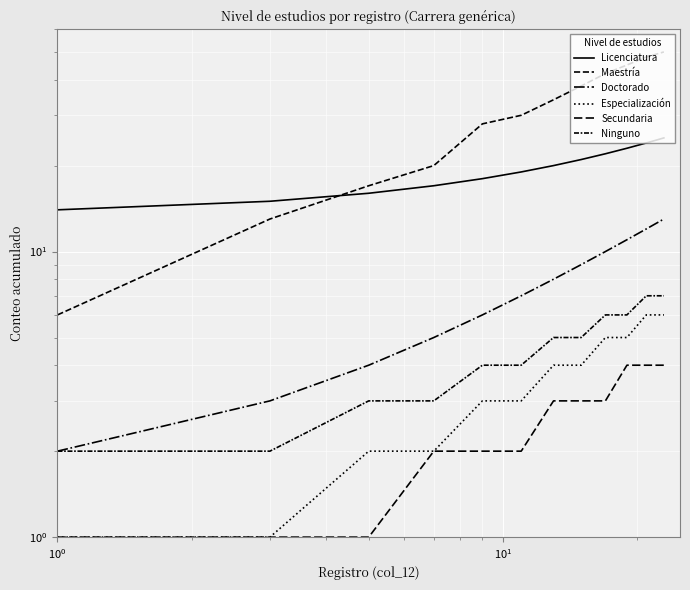

True or false: Maestría and Ninguno cross at least once.

False